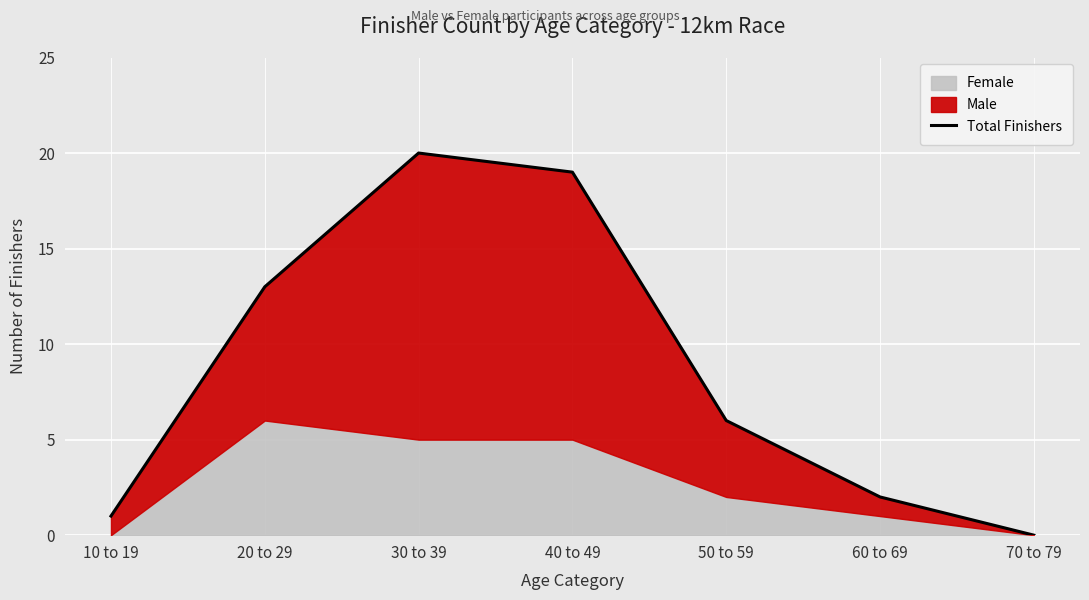

What is the difference between the values at 70 to 79 and 40 to 49?

19